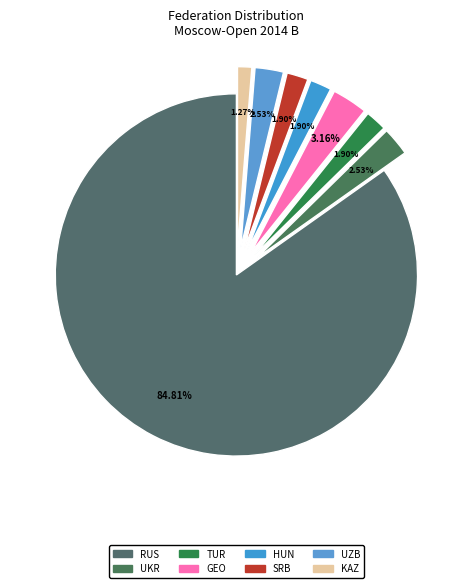

How many segments does this pie chart have?

8